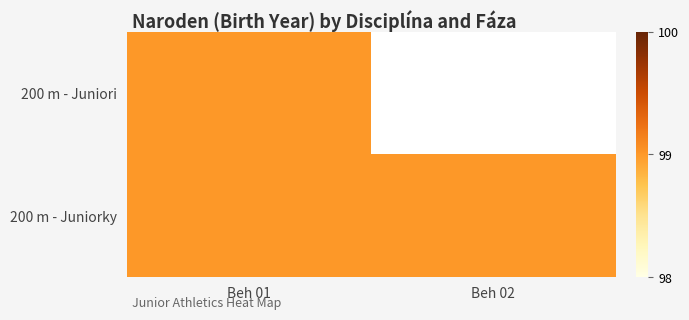

What is the approximate value of 200 m - Juniorky at Beh 02?

99